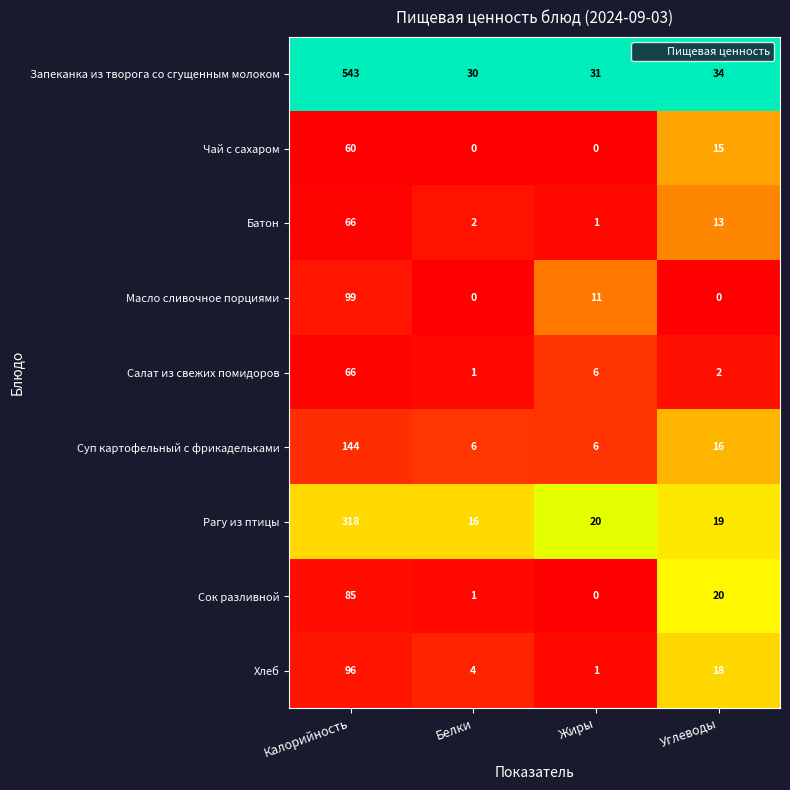

Which label corresponds to the largest value in the chart?

Калорийность